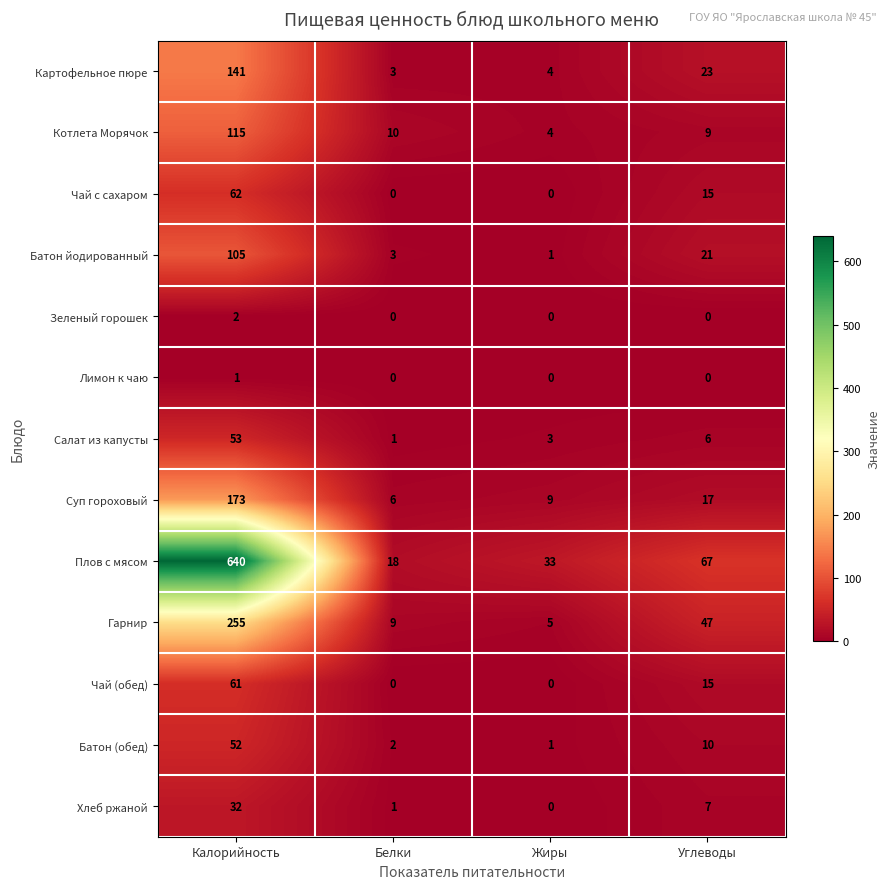

At which category is the sum across all series the highest?

Калорийность